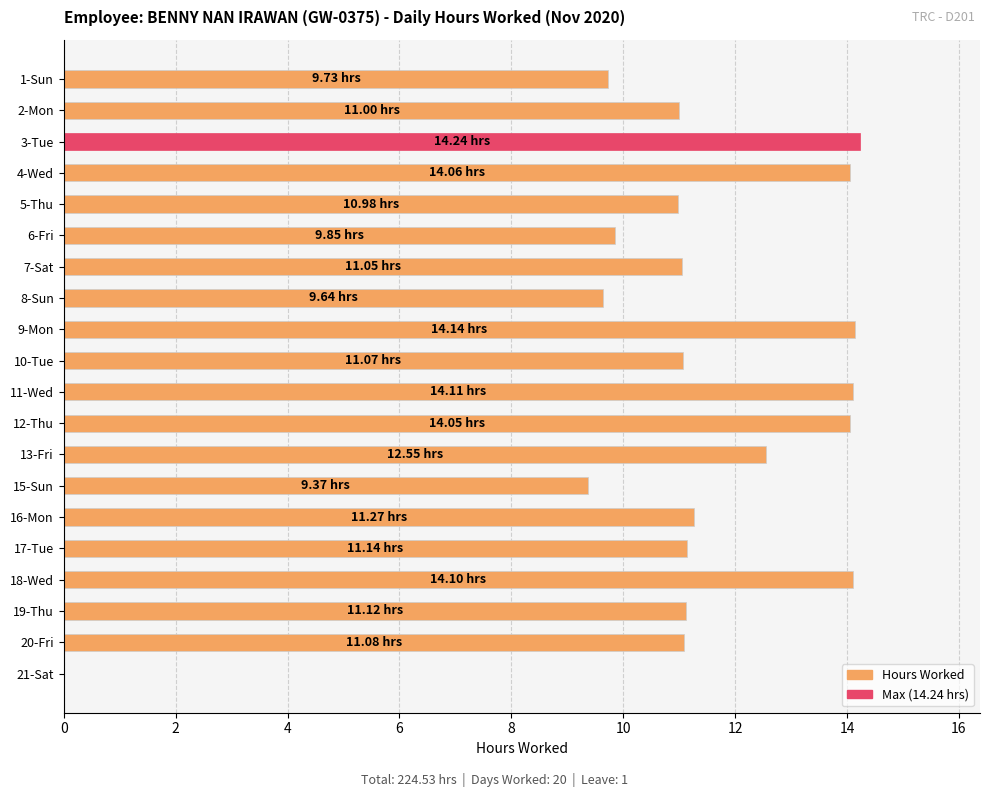

What is the maximum value shown in the chart?

14.2